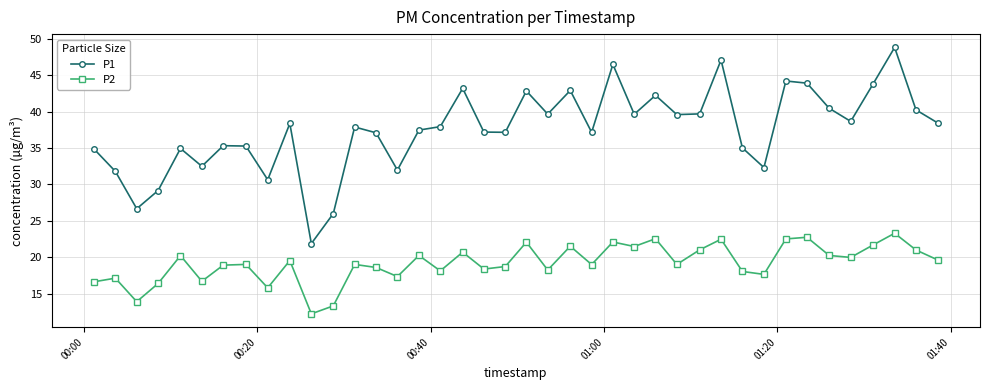

What is the difference between the second highest and second lowest values in the P2 series?

9.4